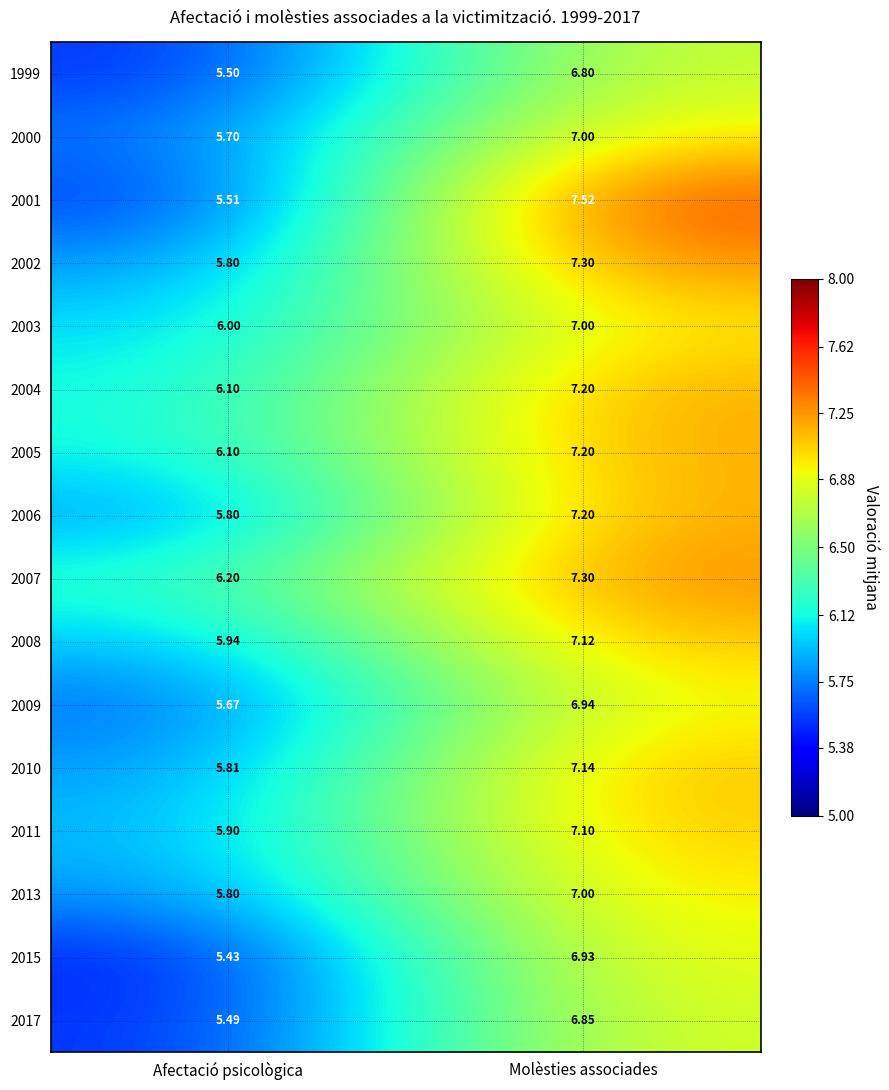

Is the value of 2015 at Afectació psicològica greater than the value of 2017 at Afectació psicològica?

No